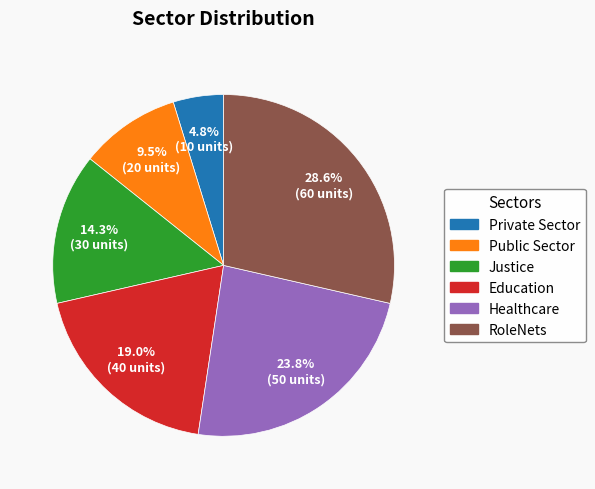

Rank the categories by value from highest to lowest.

RoleNets, Healthcare, Education, Justice, Public Sector, Private Sector